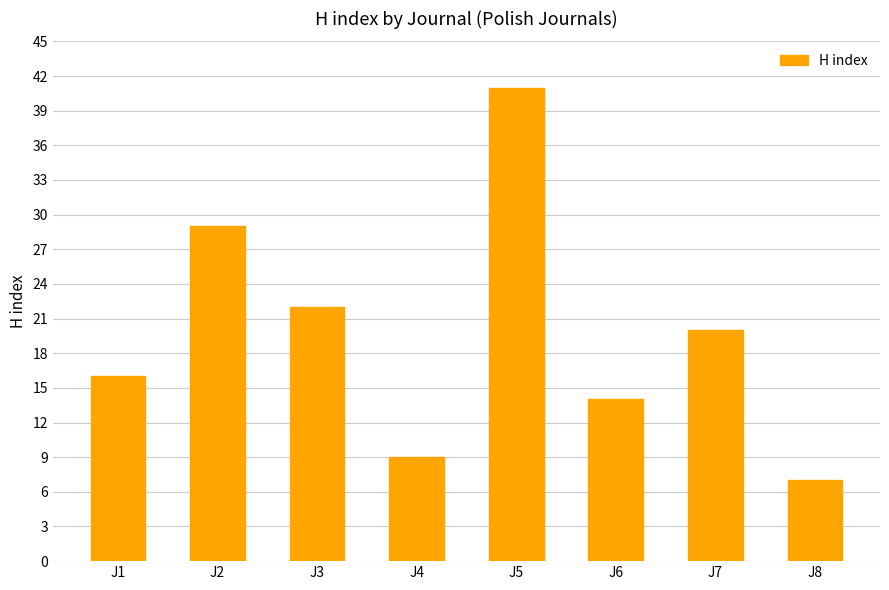

The chart shows a value of 4 at J4. True or false?

False